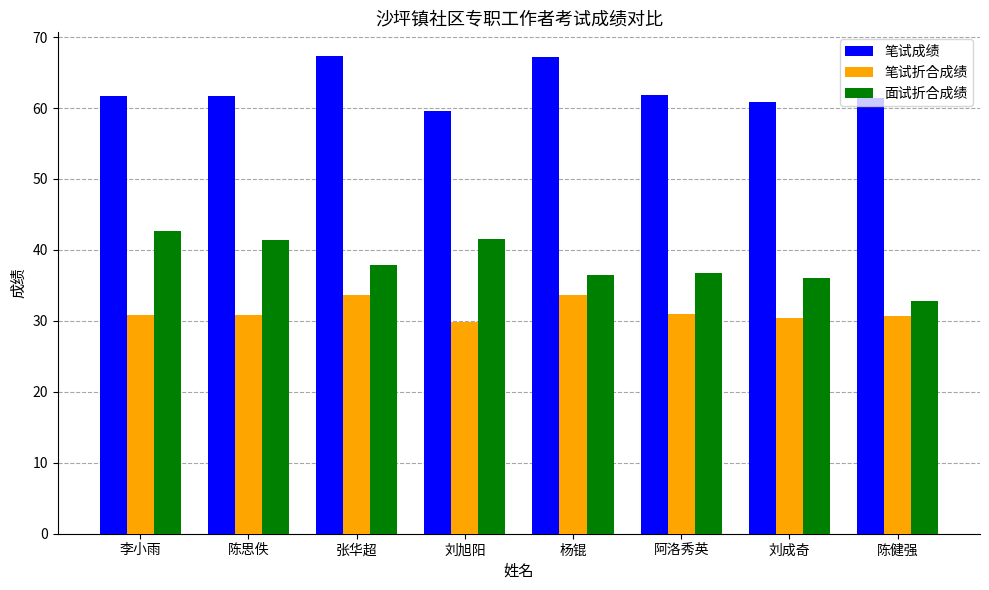

Is the value of 面试折合成绩 at 陈思佚 greater than the value of 笔试成绩 at 杨锟?

No